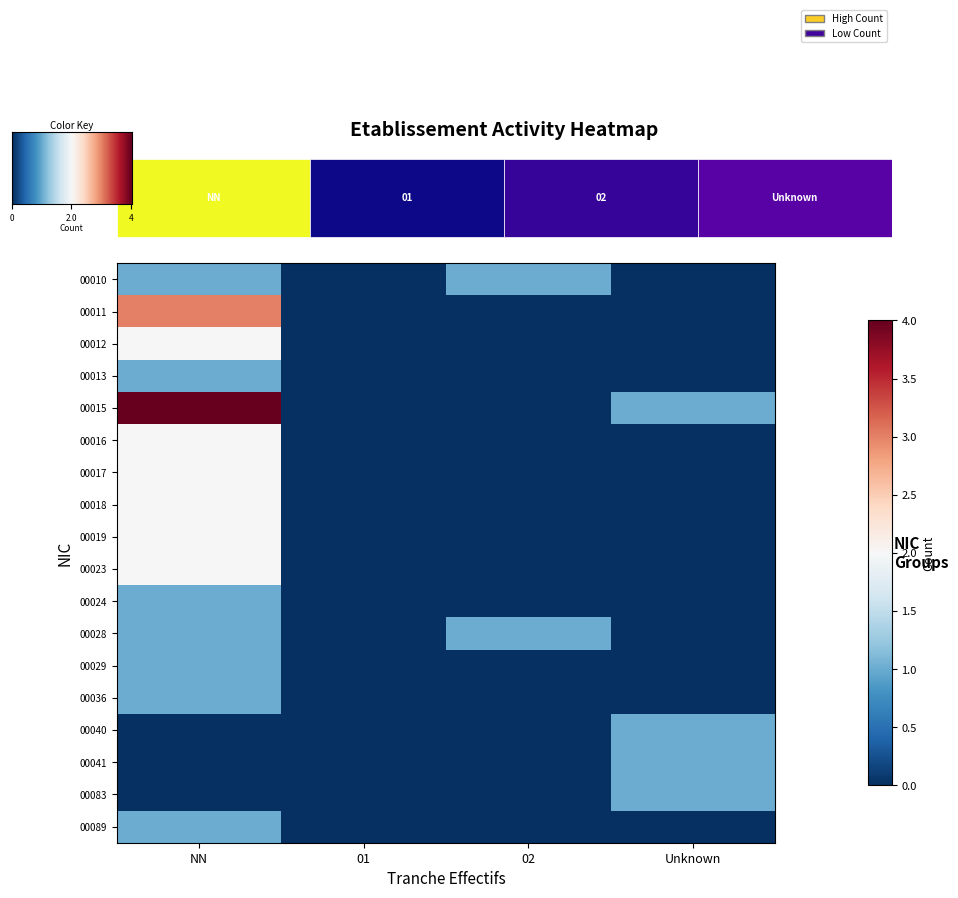

At which label is 00024 closest to 0?

01